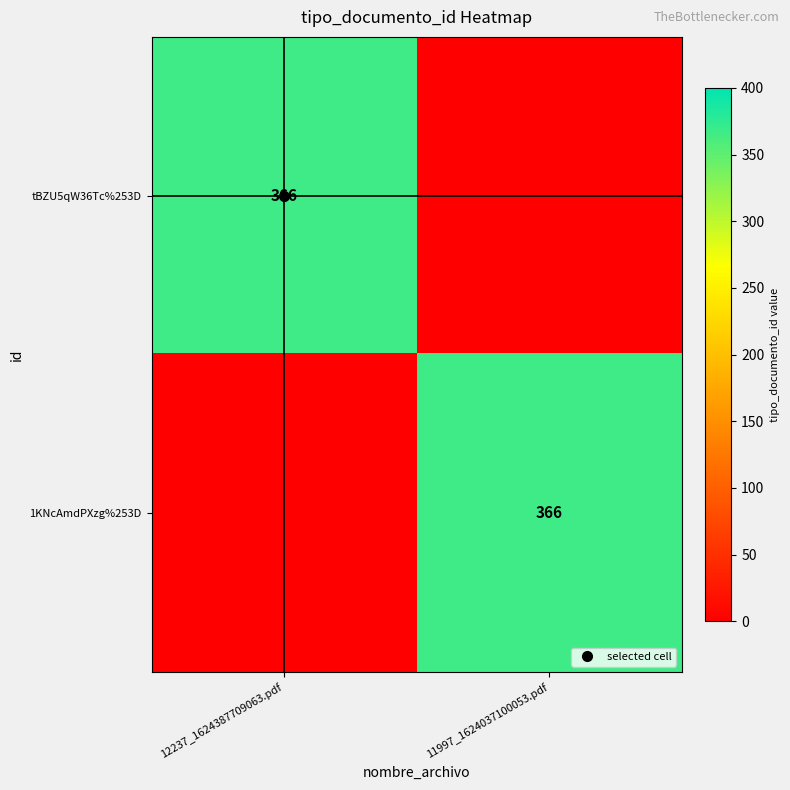

What is the highest value of the 1KNcAmdPXzg%253D series?

366